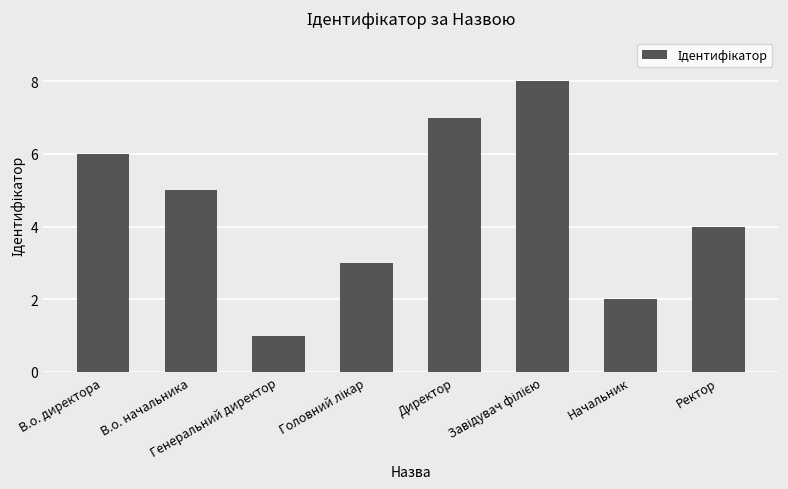

What is the maximum value shown in the chart?

8